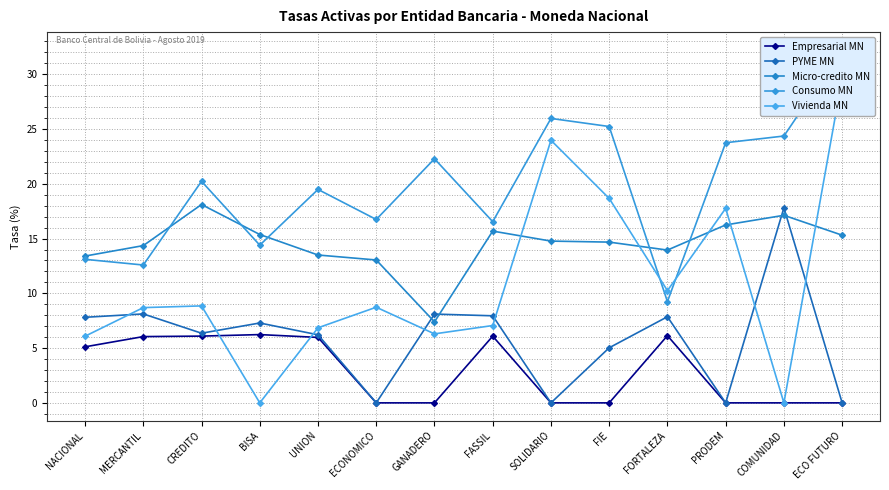

True or false: PYME MN and Empresarial MN cross at least once.

False